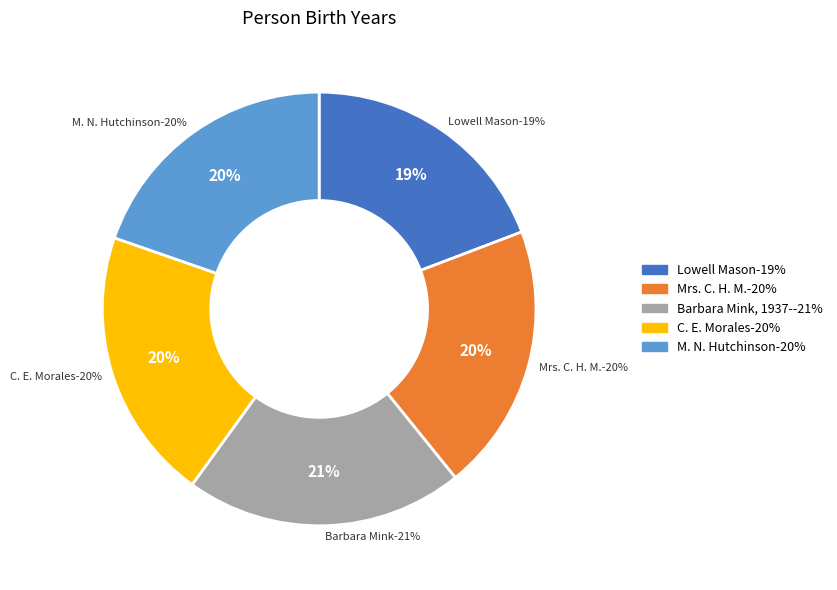

How many segments does this pie chart have?

5